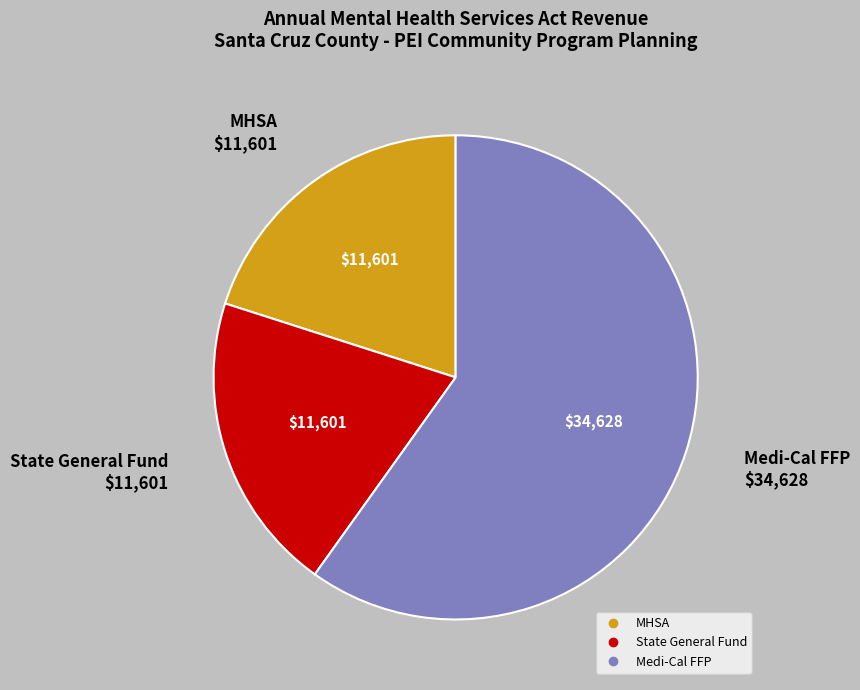

What is the ratio of the value at MHSA to the value at Medi-Cal FFP?

0.3